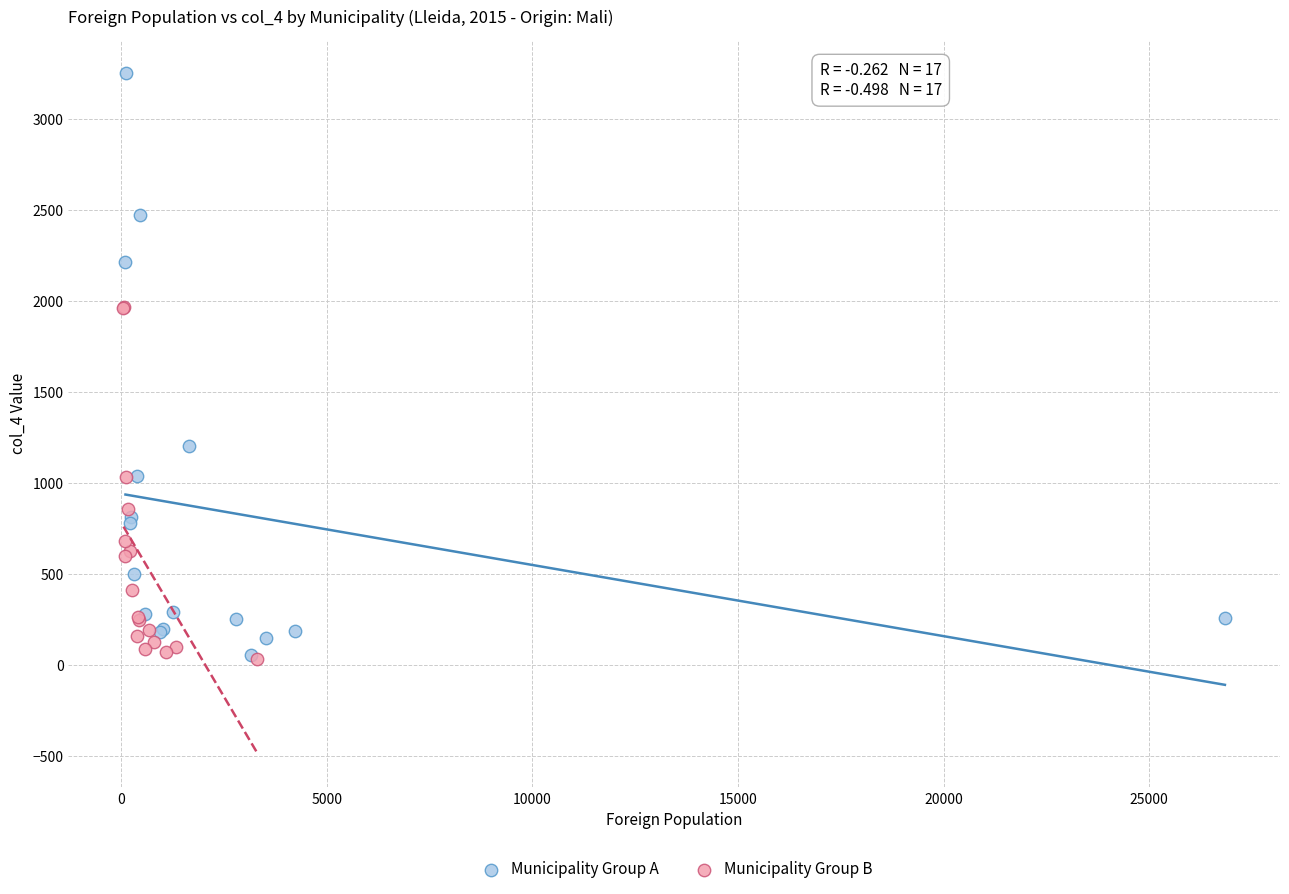

Which series has the widest spread of Y values?

Municipality Group A